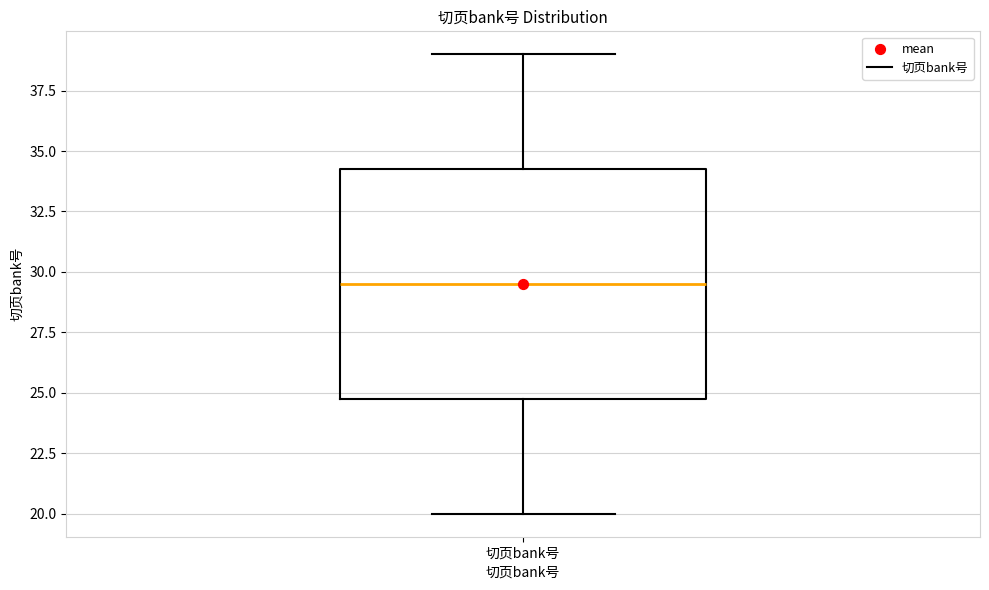

Transcribe this box plot: give where the median line is, the range the box spans, and where the two whiskers end, as read against the y-axis. The values are not printed on the chart, so give them approximately, as read against the axis.

median 29.5, box 25.0 to 34.5, whiskers 20.0 to 39.0